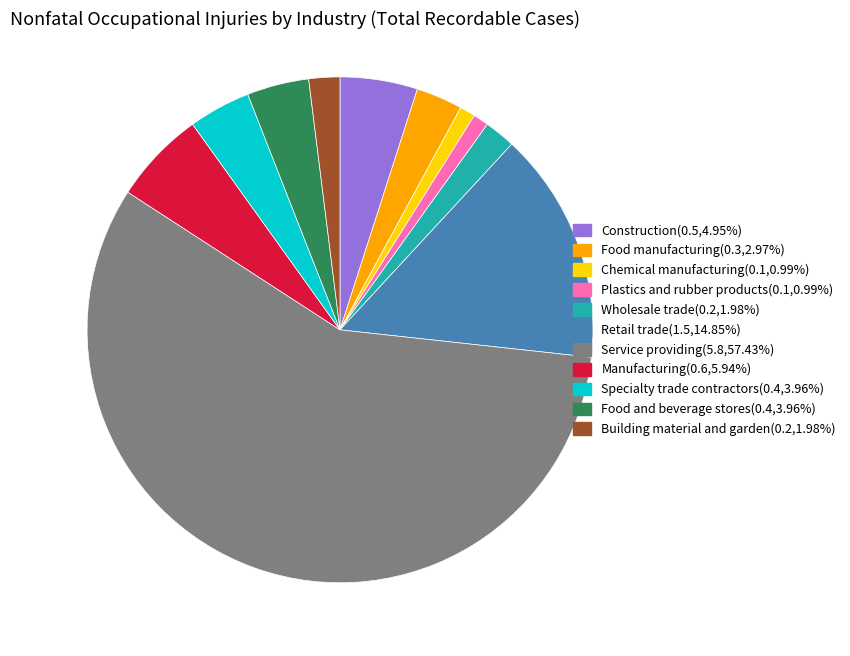

Which category has the biggest portion of the pie?

Service providing